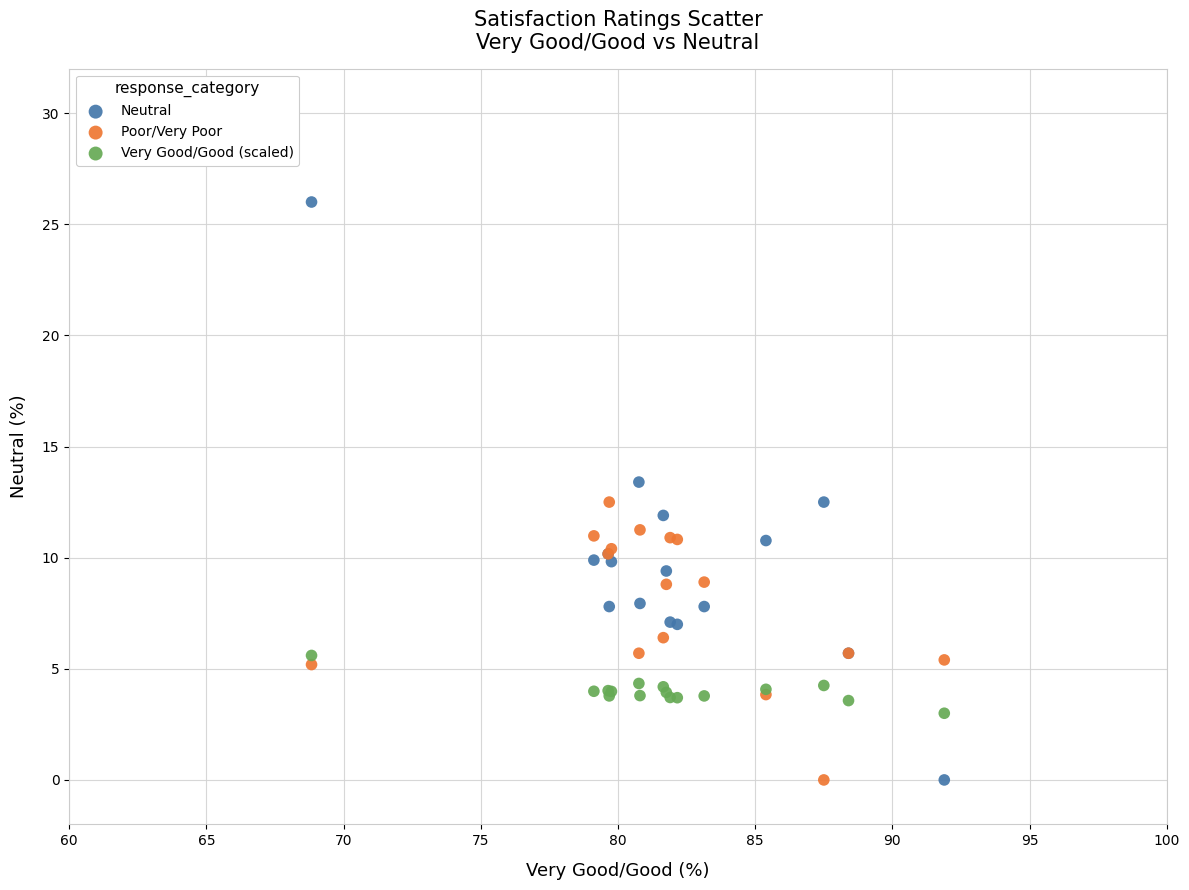

What are all the series names shown in the legend?

Neutral, Poor/Very Poor, Very Good/Good (scaled)